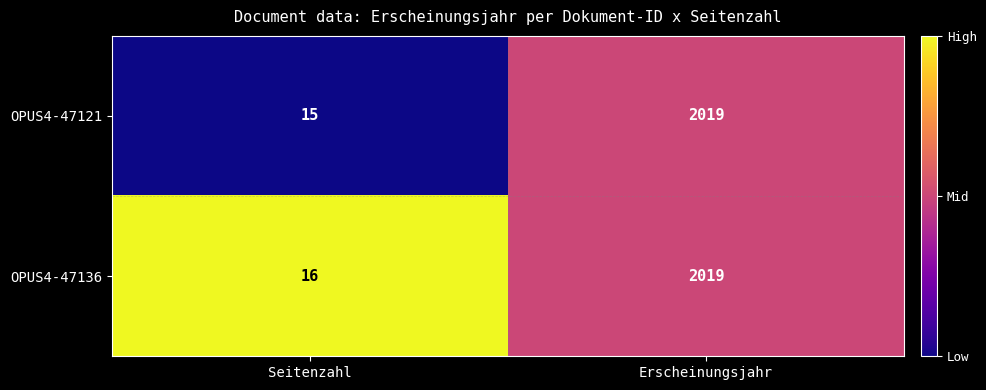

Which series has the largest total across all categories?

OPUS4-47136